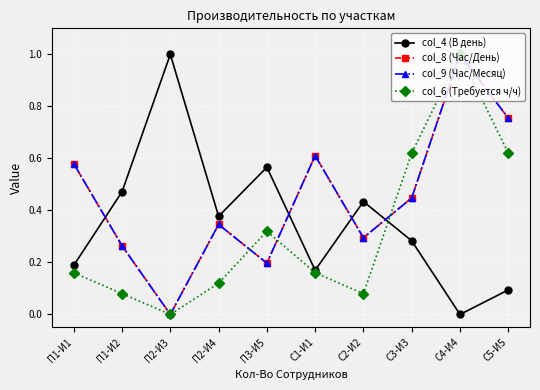

How many data points in col_8 (Час/День) are above 0?

9